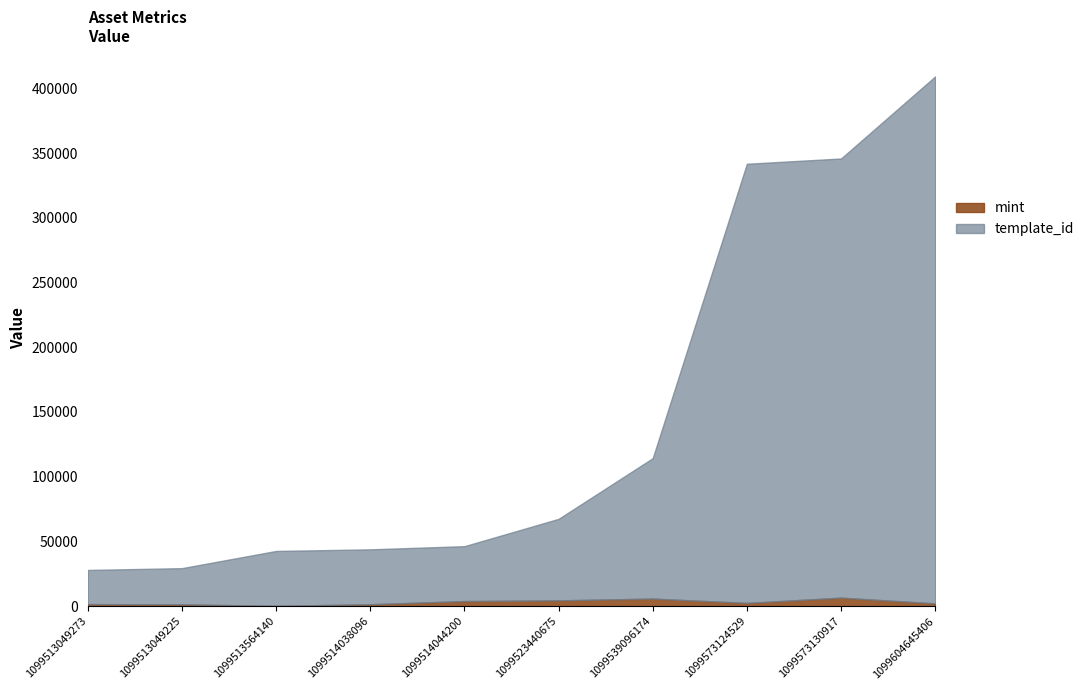

List the series in order of their overall mean, highest first.

template_id, mint